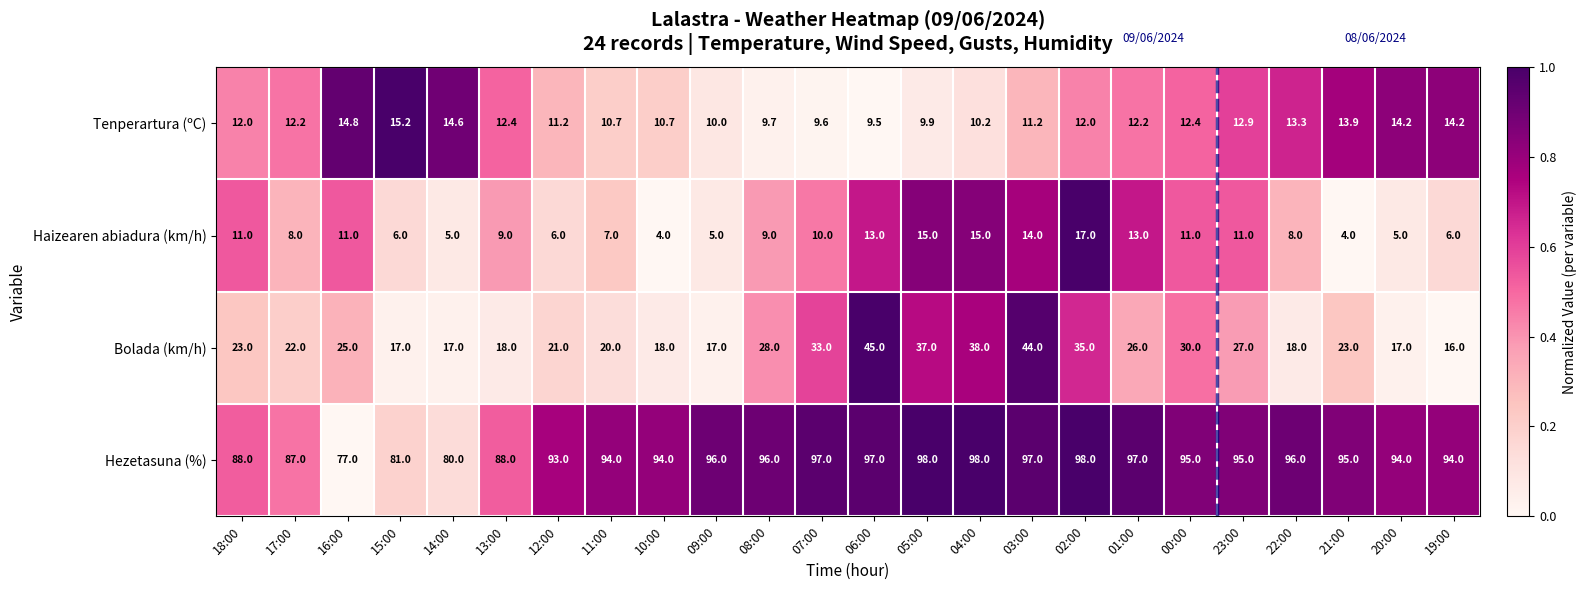

What is the sum of all Tenperartura (ºC) values?

289.0